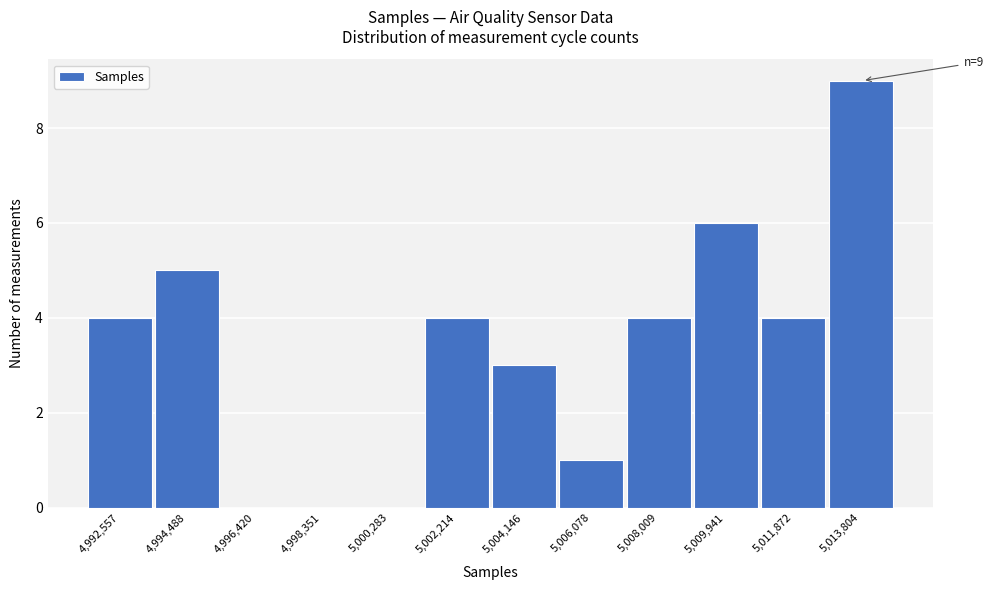

Reading left to right, extract all data points from this chart.

4,992,557=4	4,994,488=5	4,996,420=0	4,998,351=0	5,000,283=0	5,002,214=4	5,004,146=3	5,006,078=1	5,008,009=4	5,009,941=6	5,011,872=4	5,013,804=9